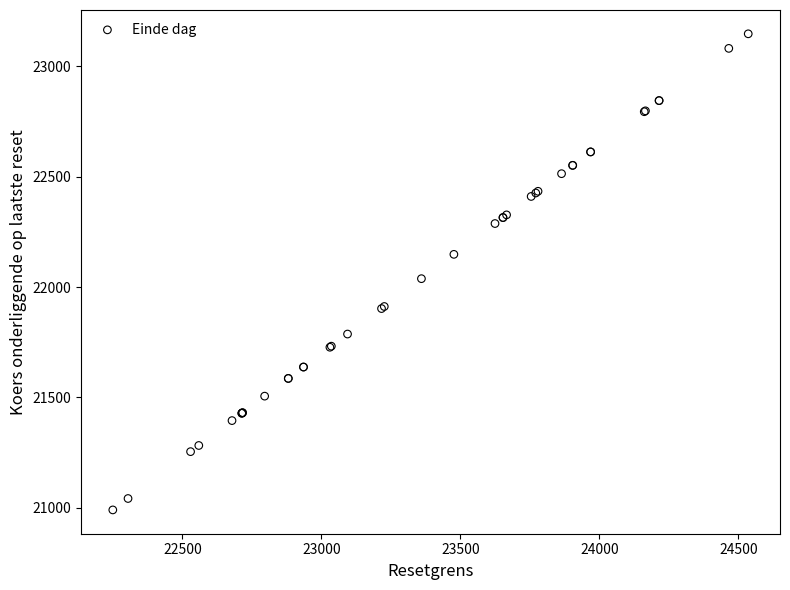

What Y value in the scatter plot is closest to 22068?

22037.8